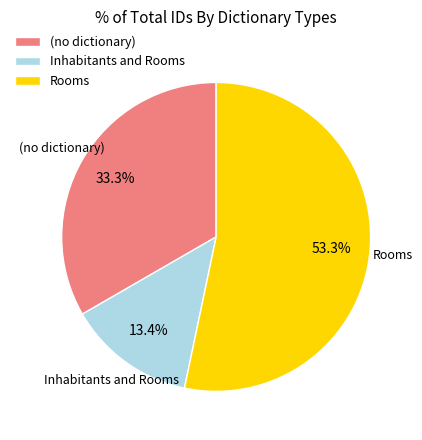

Which has a higher value, (no dictionary) or Rooms?

Rooms